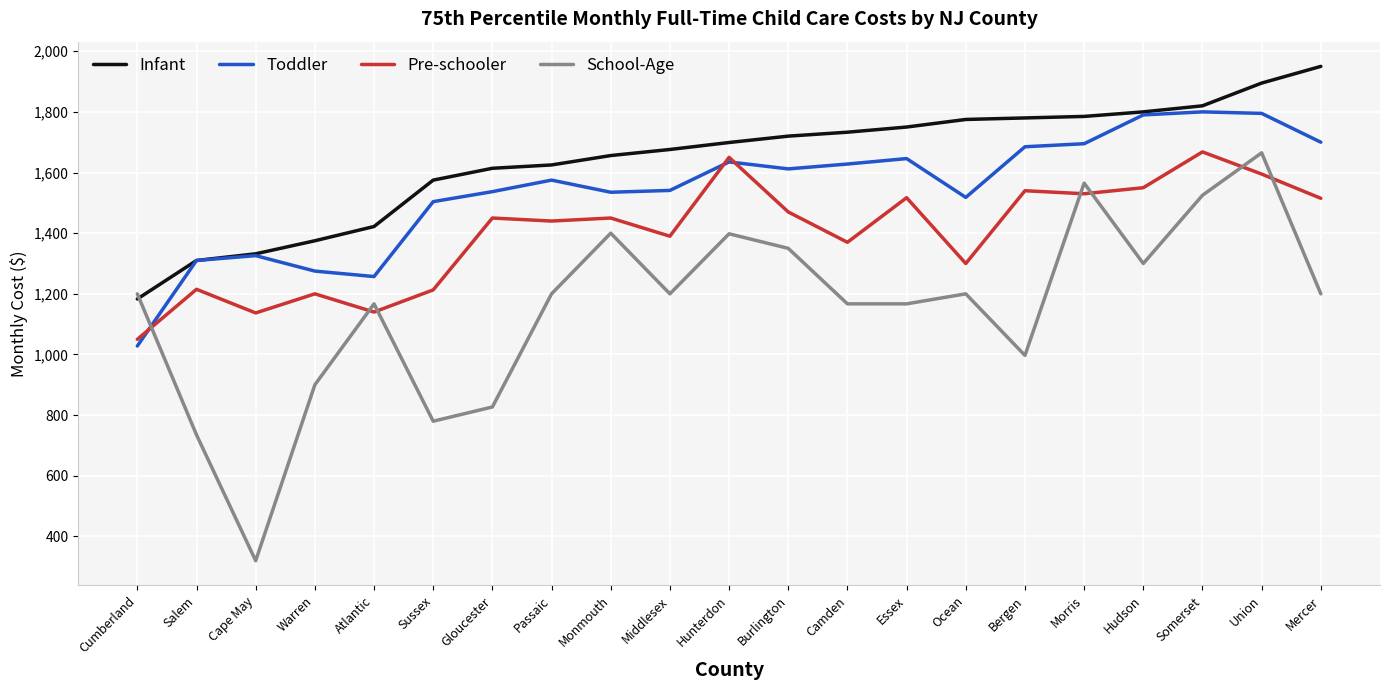

Does the chart have visible grid lines?

Yes